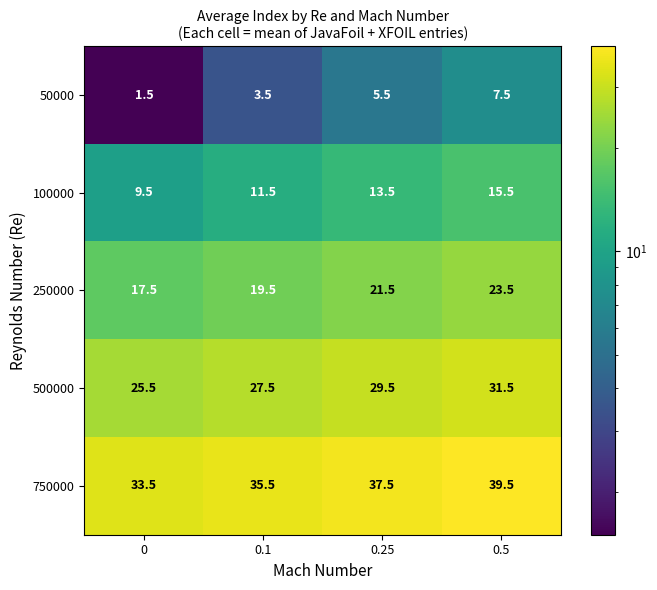

What is the difference between the highest and lowest values at 0?

32.0